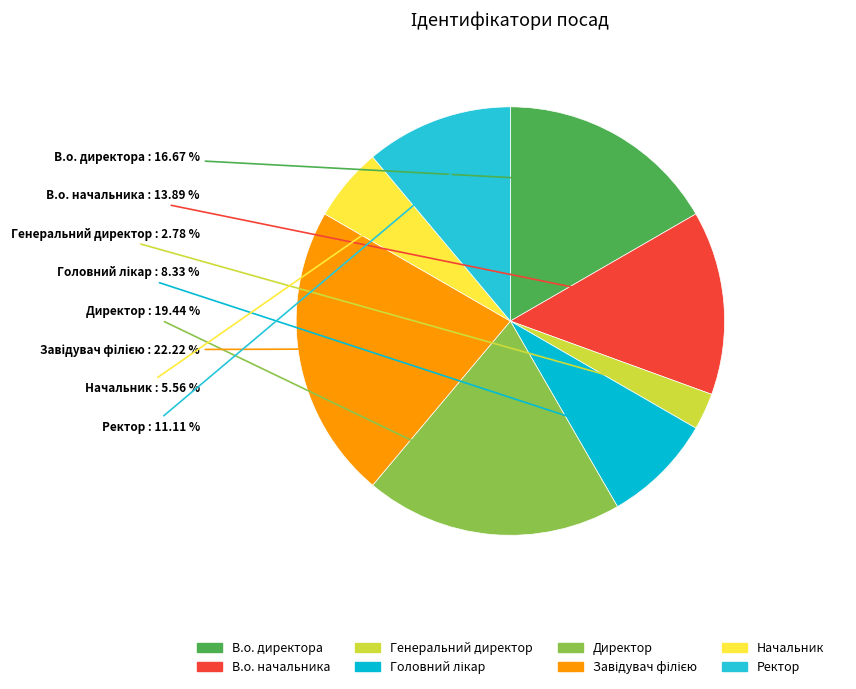

Which category has the smallest portion of the pie?

Генеральний директор